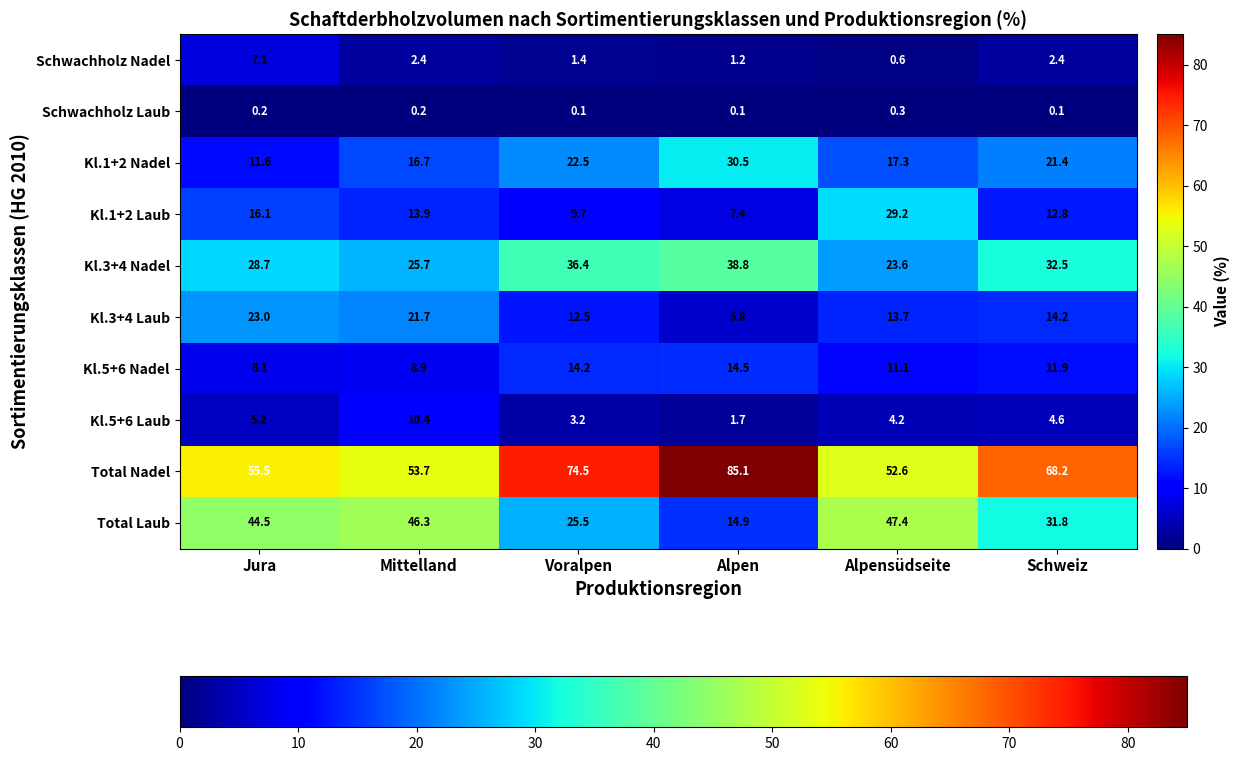

Is the value of Schwachholz Laub at Jura greater than the value of Kl.1+2 Nadel at Voralpen?

No